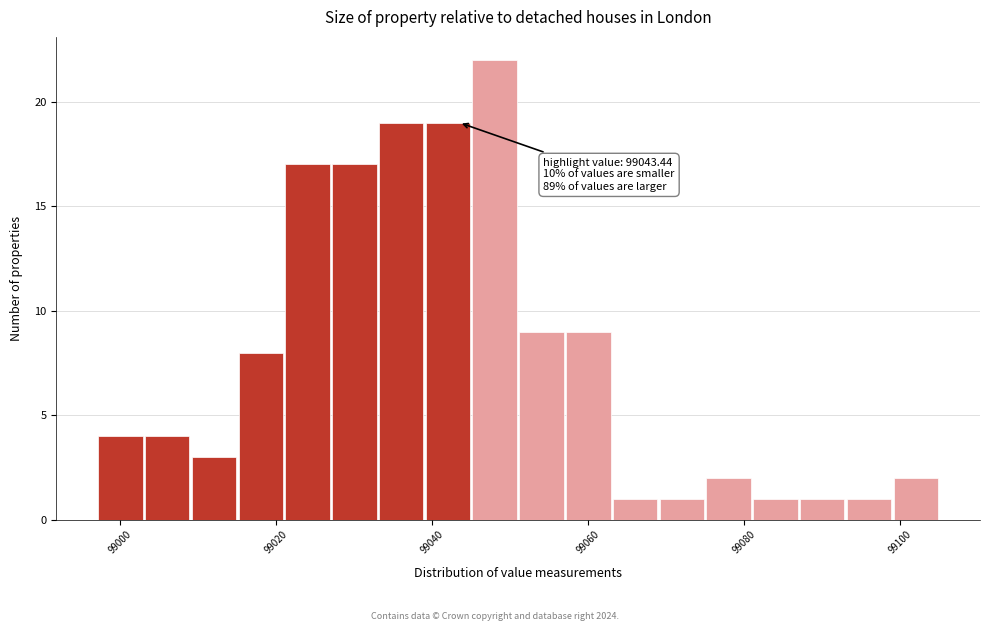

Read against the x-axis, roughly where is the centre of the tallest bar?

99048